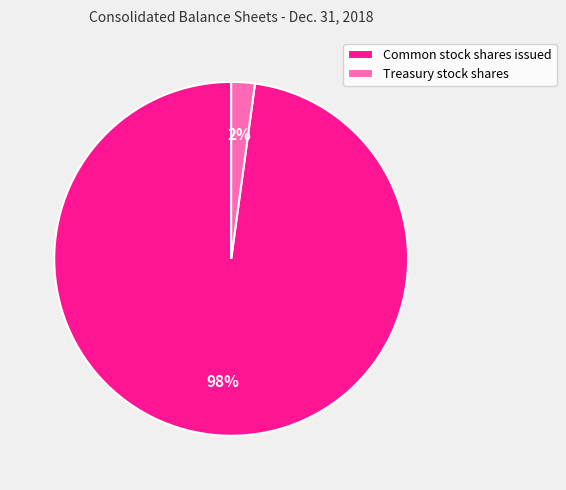

To the nearest percent, what is the average slice percentage?

50%